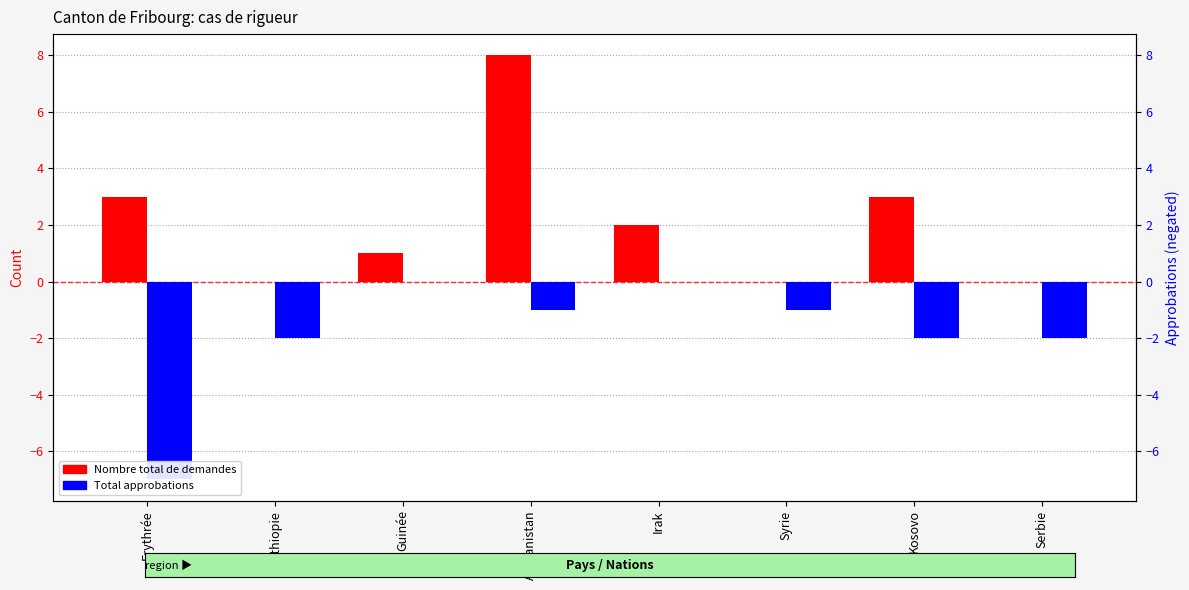

How many values in the Nombre total de demandes series exceed 2?

3